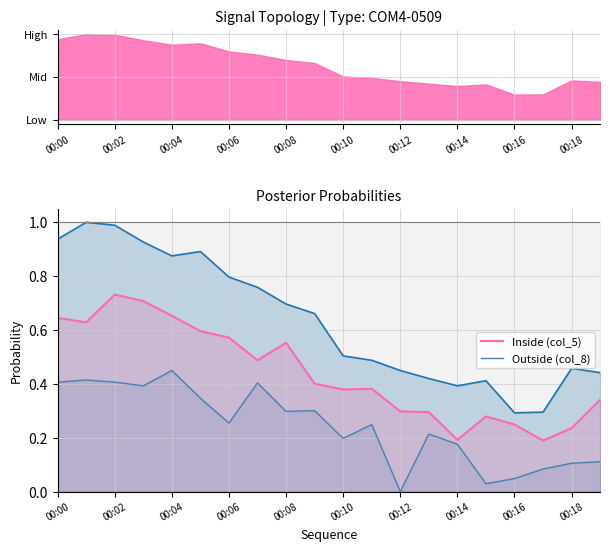

Between 10 and 17, which is larger?

10